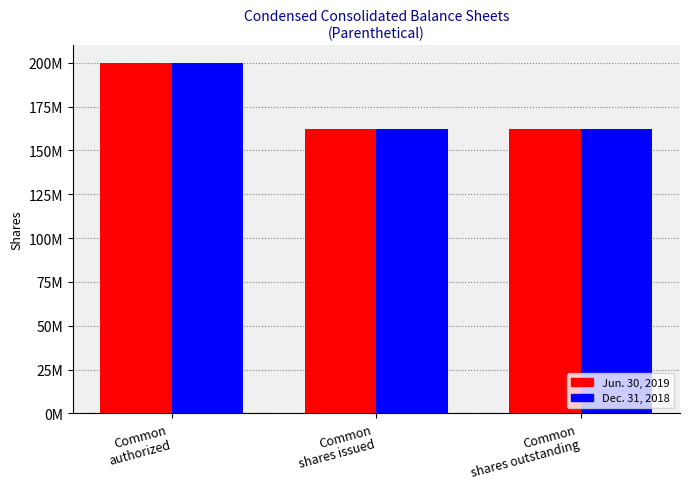

At Common
shares issued, list the series in order from smallest to largest.

Jun. 30, 2019, Dec. 31, 2018